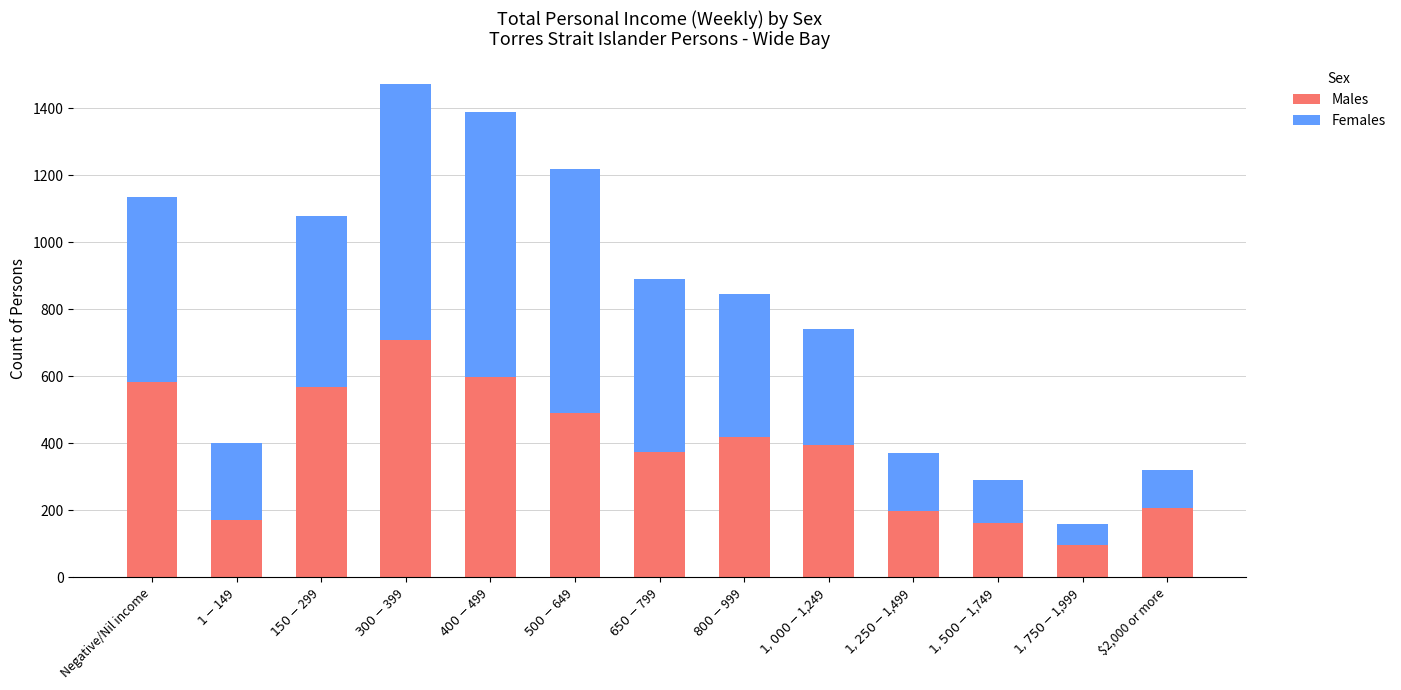

Which category has the highest value in the Males series?

$300-$399